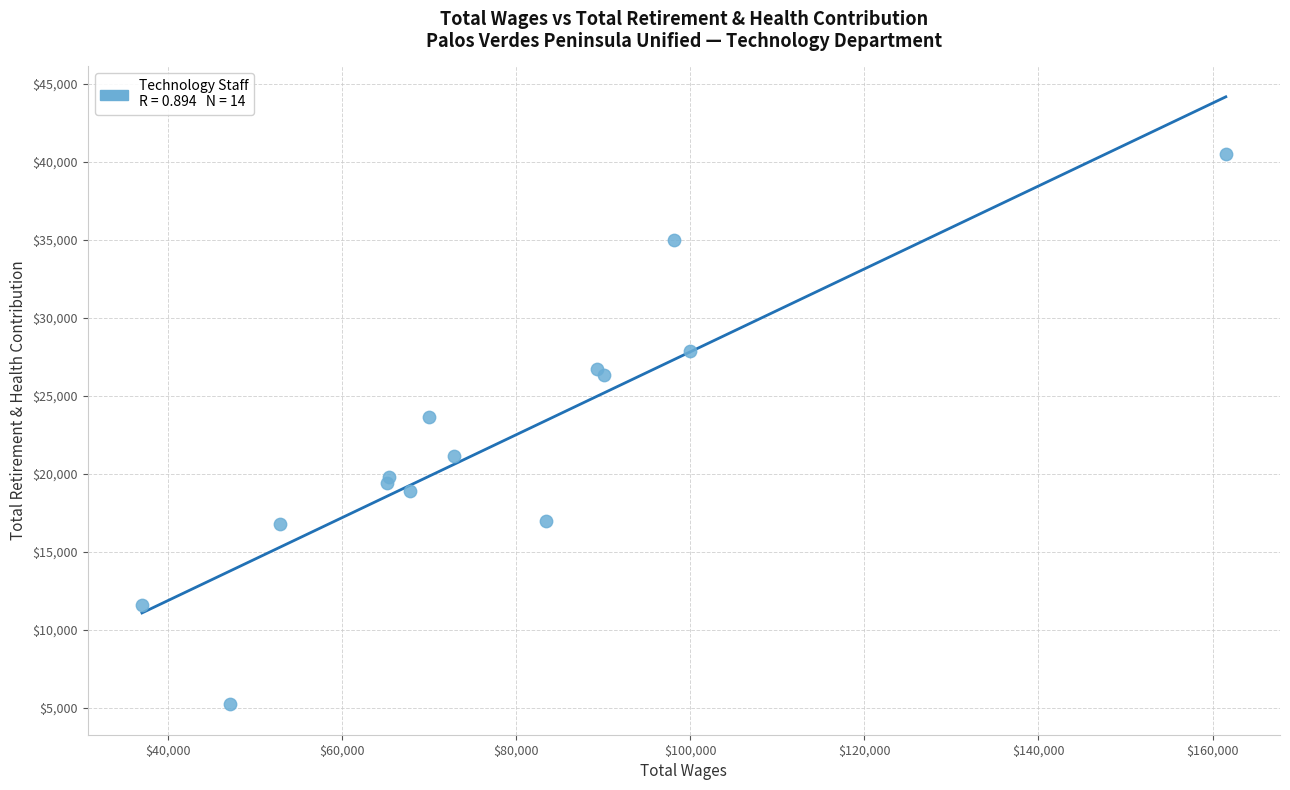

What Y value in the scatter plot is closest to 22860?

23631